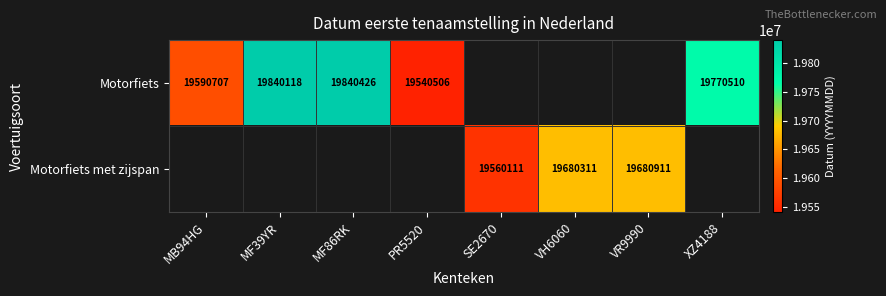

The value of Motorfiets at MB94HG is 19590707. True or false?

True